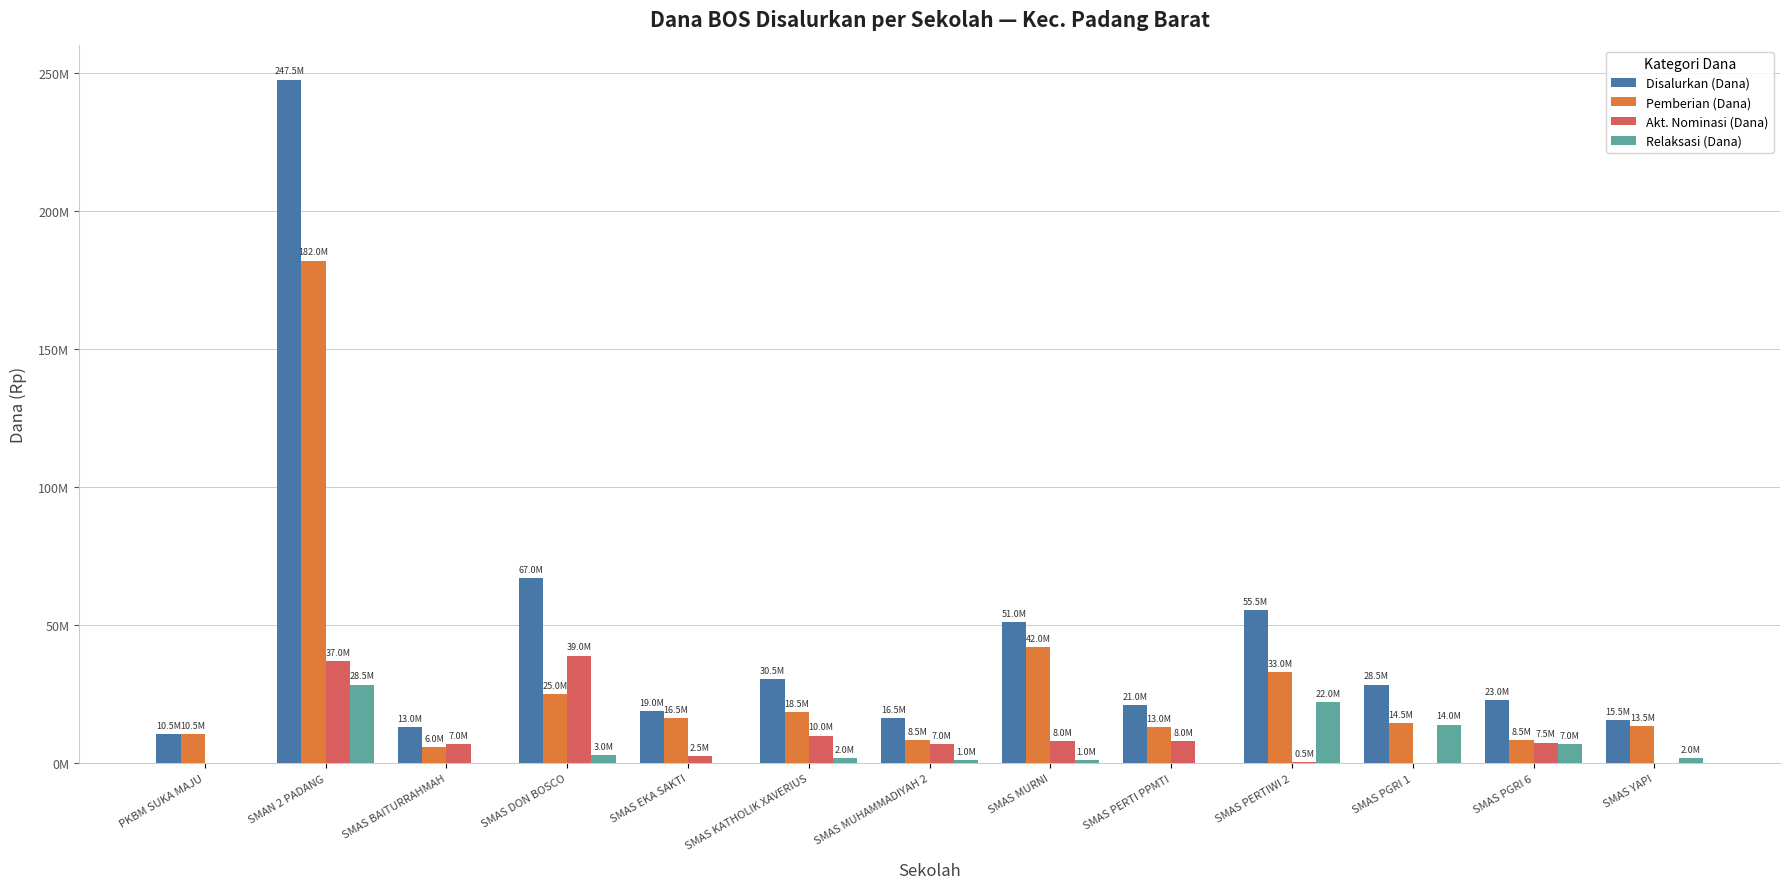

Rank the series by their maximum value, from lowest to highest.

Relaksasi (Dana), Akt. Nominasi (Dana), Pemberian (Dana), Disalurkan (Dana)